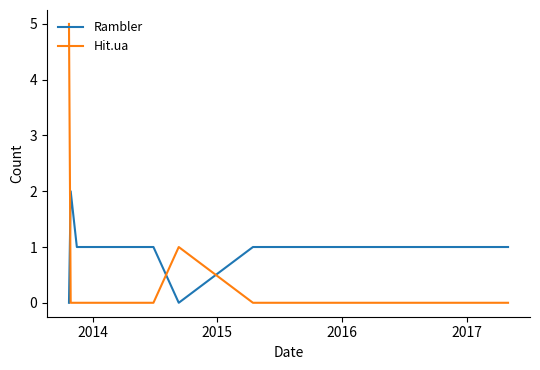

Does the chart have visible grid lines?

No